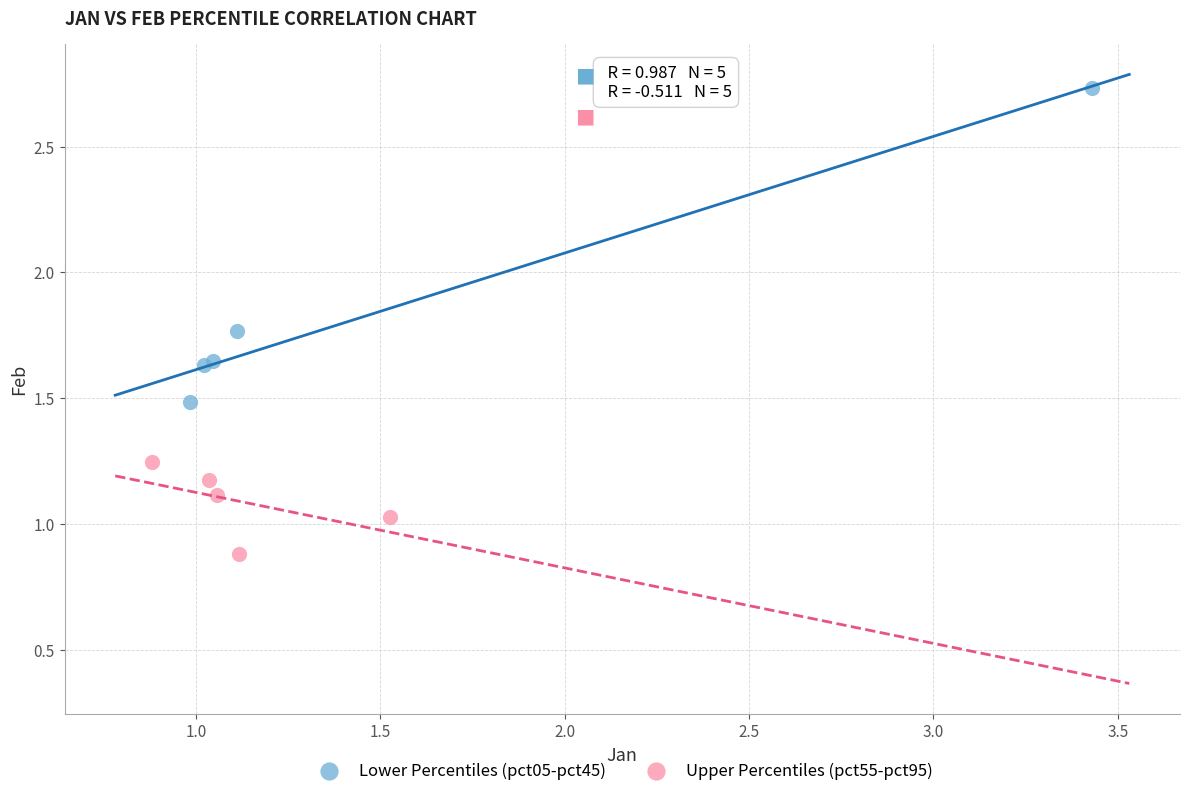

Which series reaches the maximum Y coordinate?

Lower Percentiles (pct05-pct45)